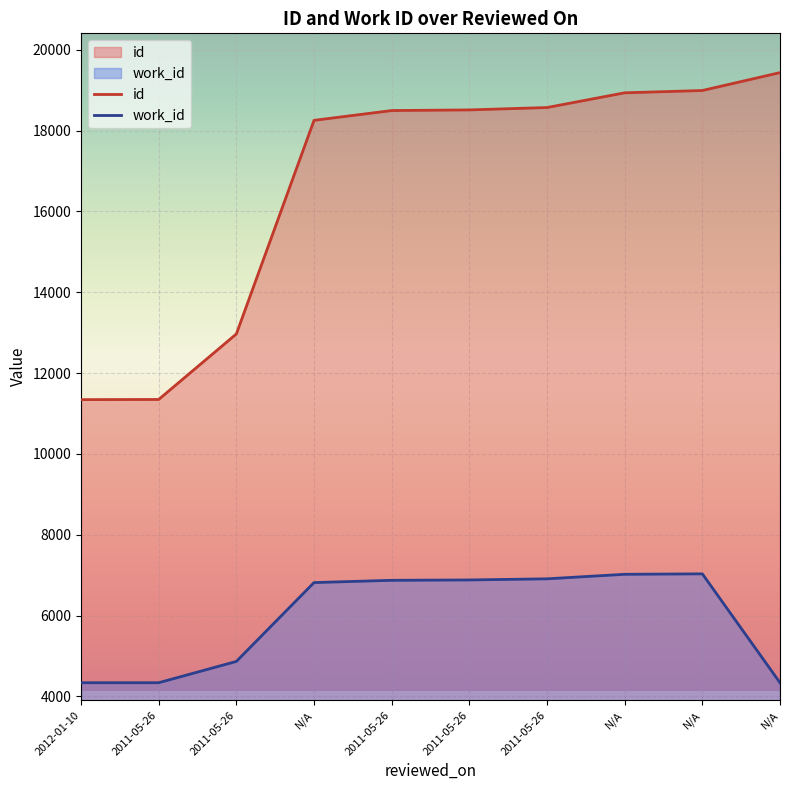

Which series has the widest spread of values?

id